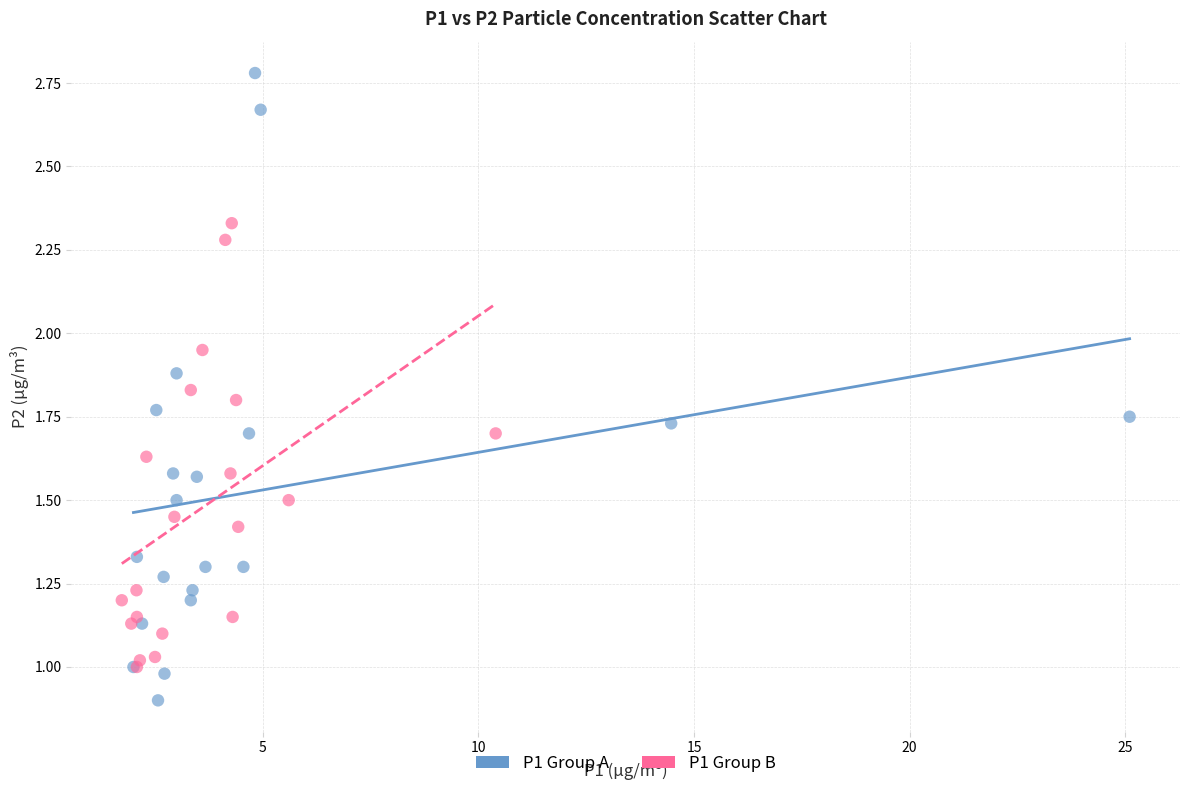

Which series reaches the minimum Y coordinate?

P1 Group A